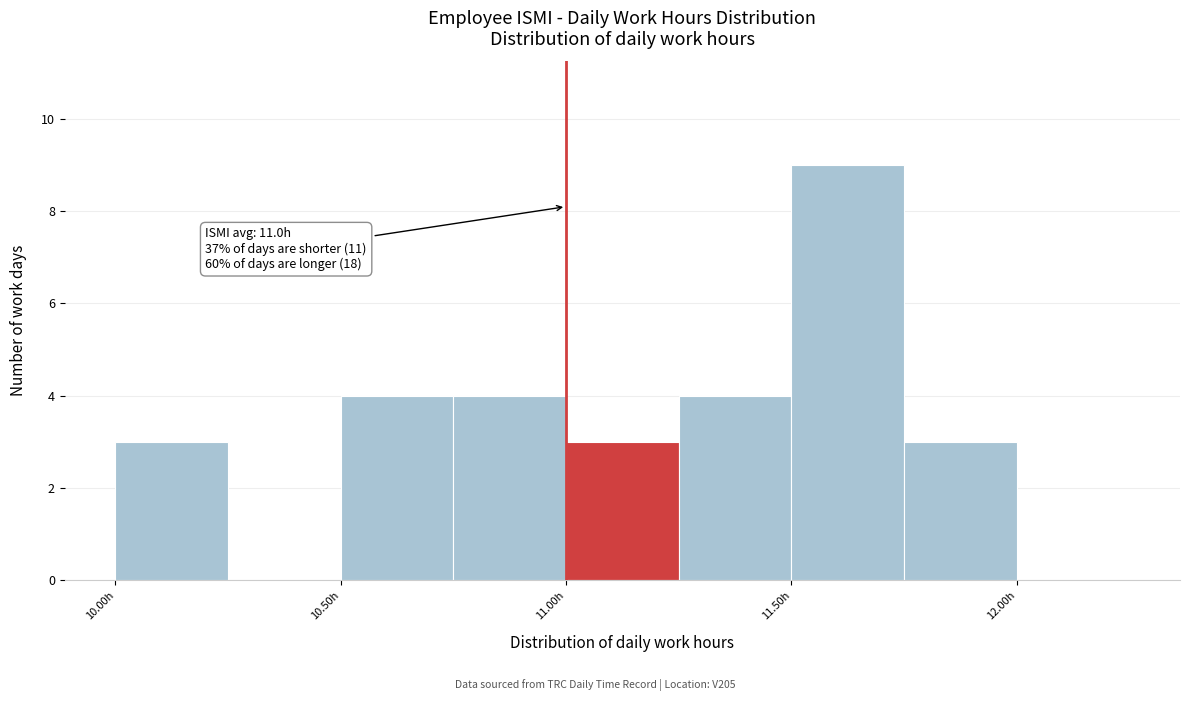

Which range on the x-axis has the tallest bar?

11.50 to 11.75